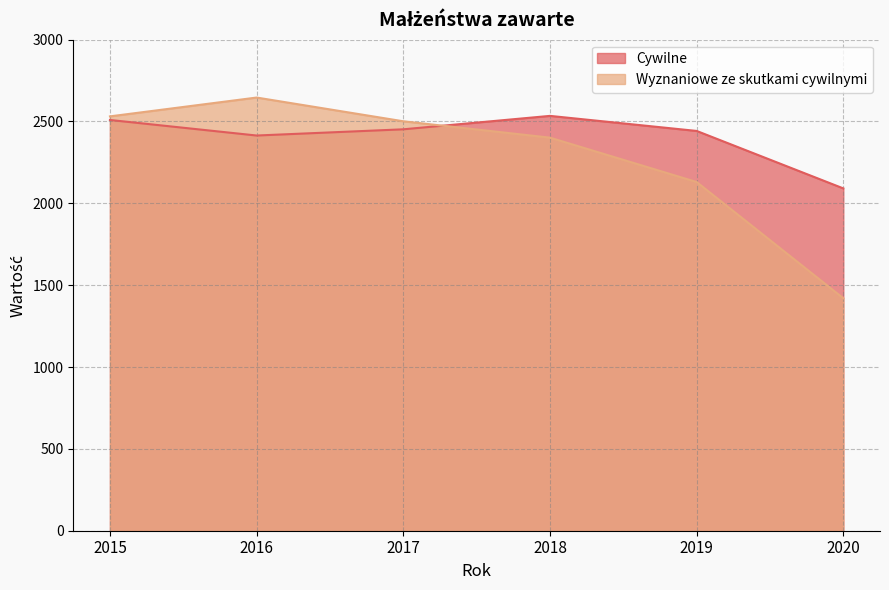

Reading right to left, extract all data points from this chart.

Cywilne: 2091	2442	2534	2452	2414	2509
Wyznaniowe ze skutkami cywilnymi: 1420	2130	2401	2501	2646	2531